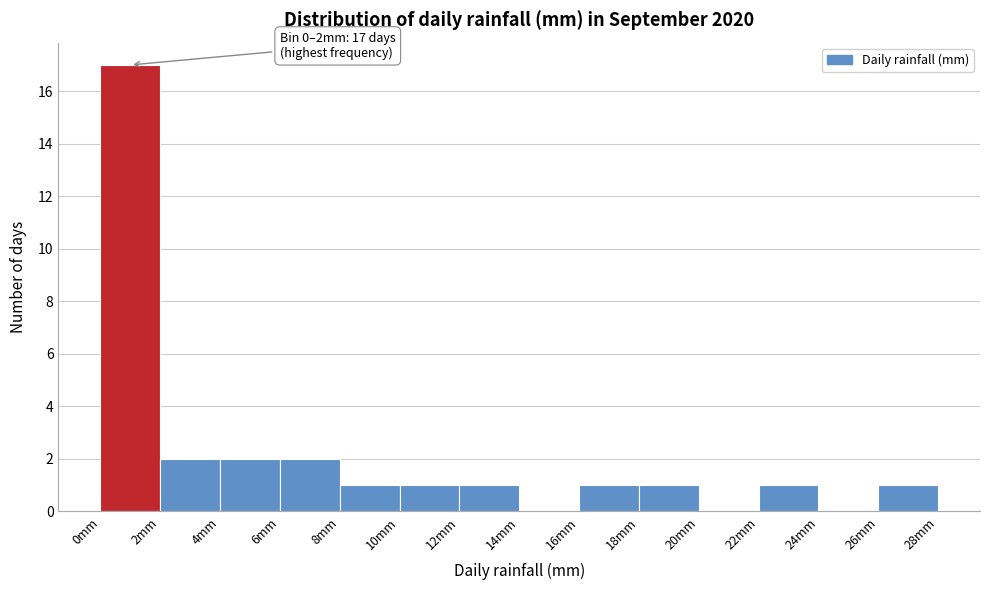

Over which range of the x-axis is the bar tallest?

0 to 2